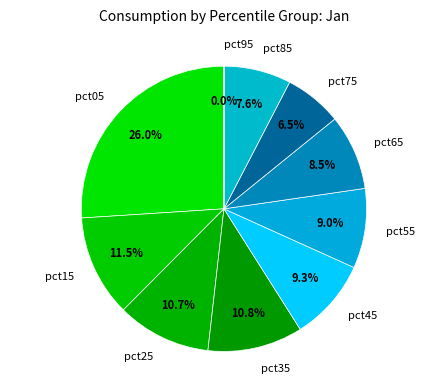

The pct55 slice represents 9% of the pie. True or false?

True